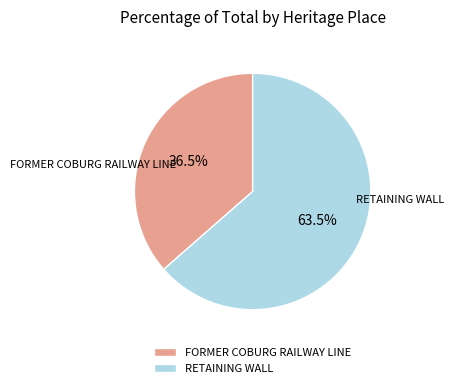

Rank the categories by value from highest to lowest.

RETAINING WALL, FORMER COBURG RAILWAY LINE